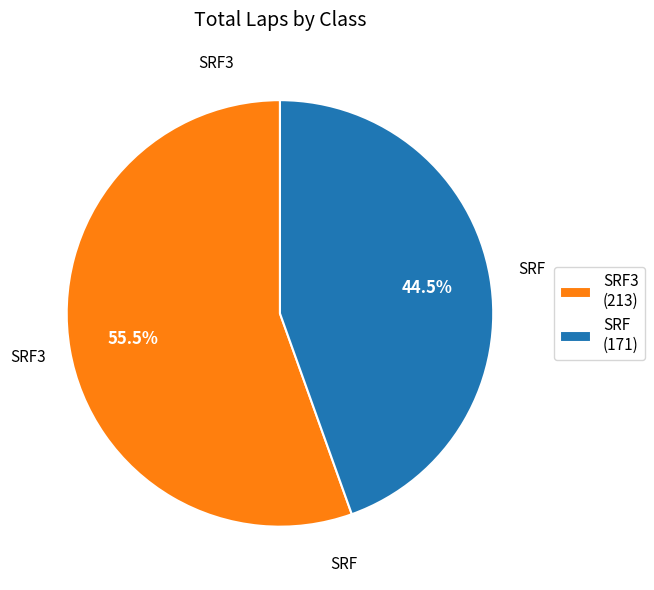

Which category has the smallest portion of the pie?

SRF (171)